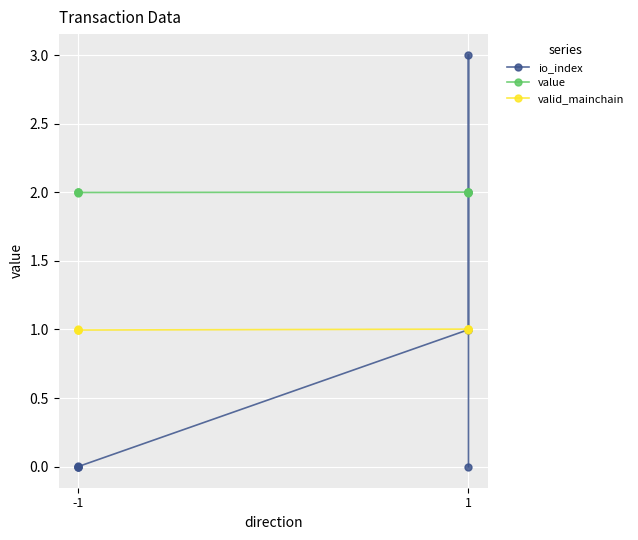

Is it true that io_index equals 0.0 at 2?

False